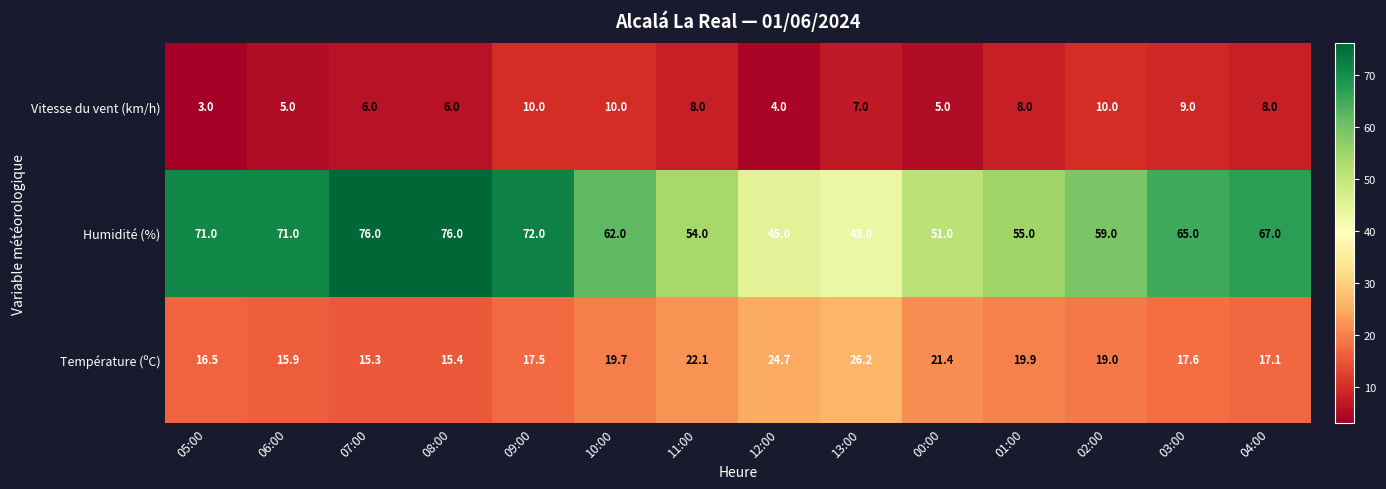

At which label does Température (ºC) first exceed 19?

10:00